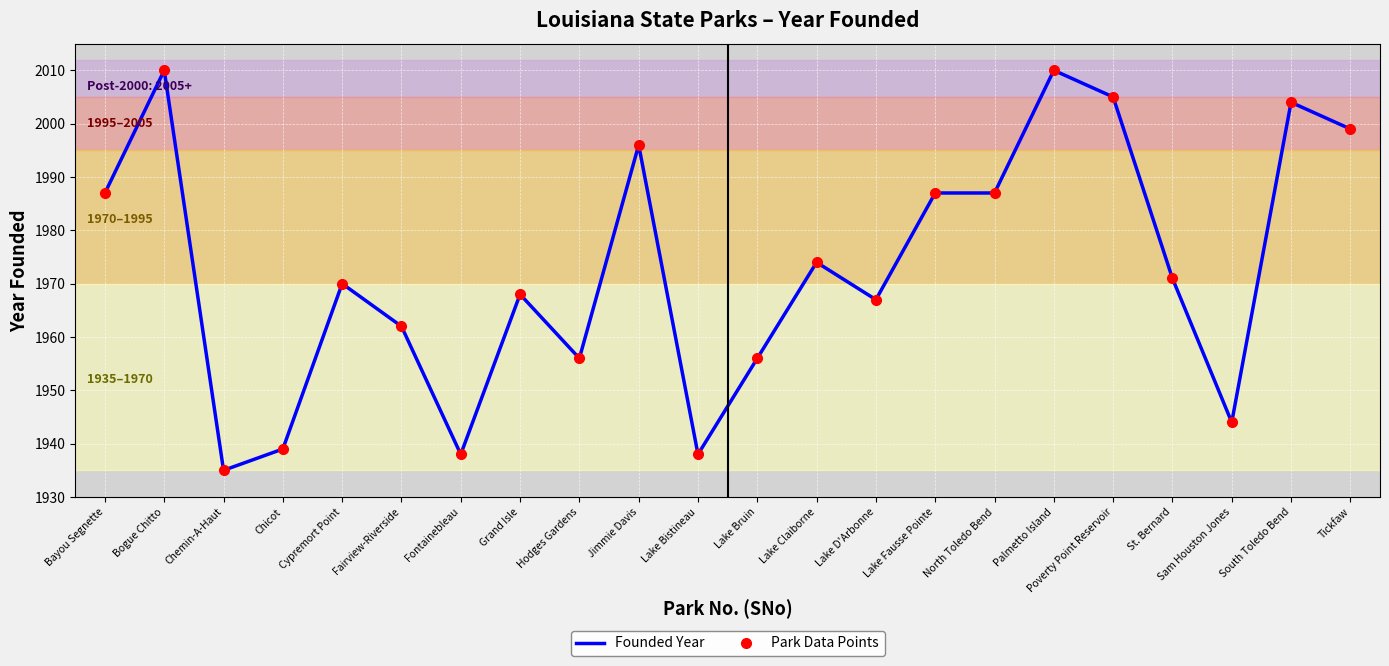

What is the highest value of the Founded Year series?

2010